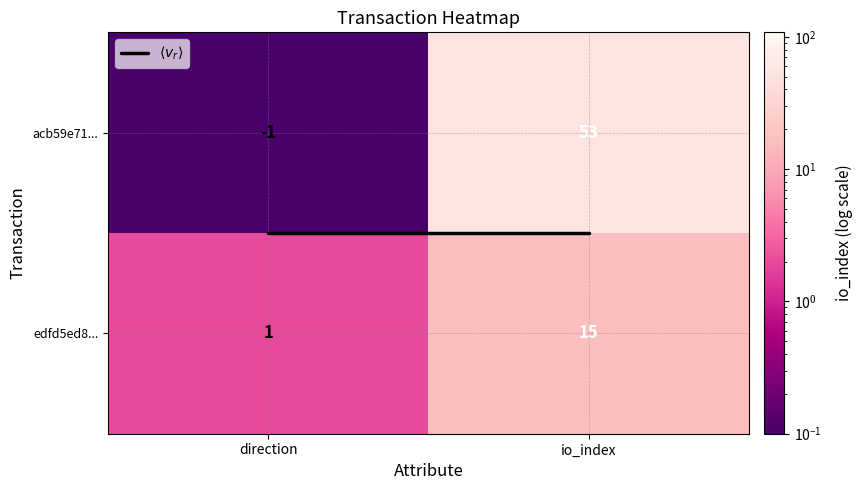

The acb59e71... series shows 53 at io_index. True or false?

True